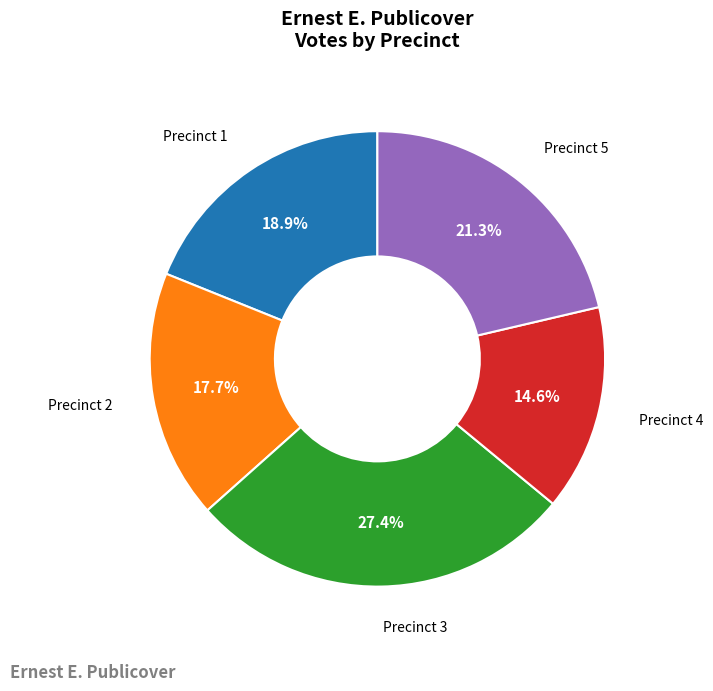

Is there a majority slice in this chart?

No